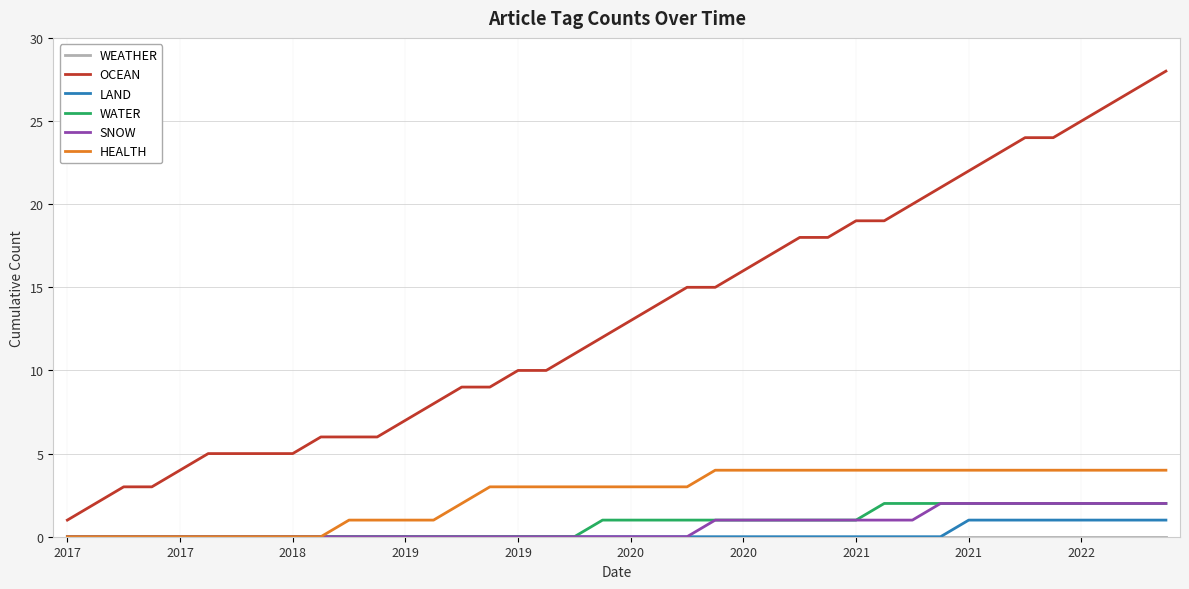

True or false: WATER and OCEAN intersect in this chart.

False